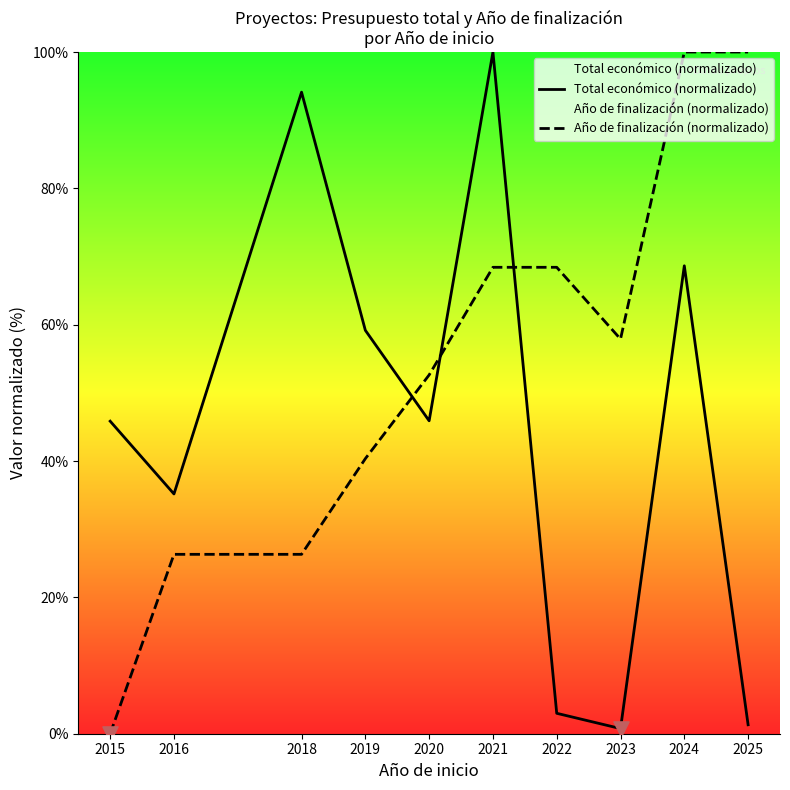

What is the total value across all series at 2023?

58.6